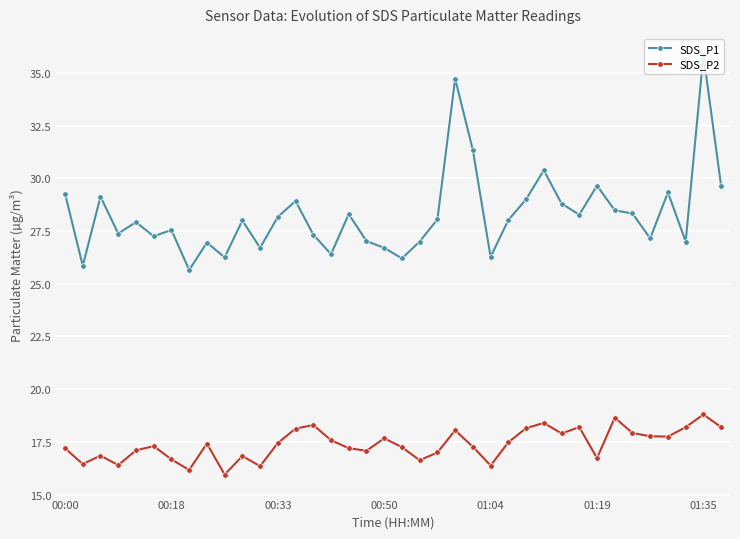

Which series has the largest total across all categories?

SDS_P1